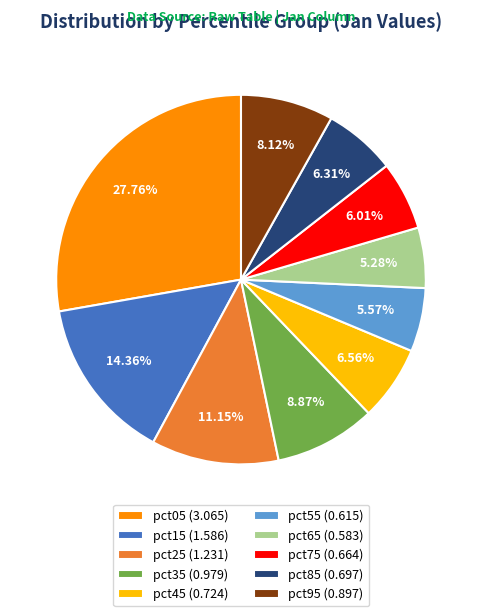

Count the number of slices in the pie.

10